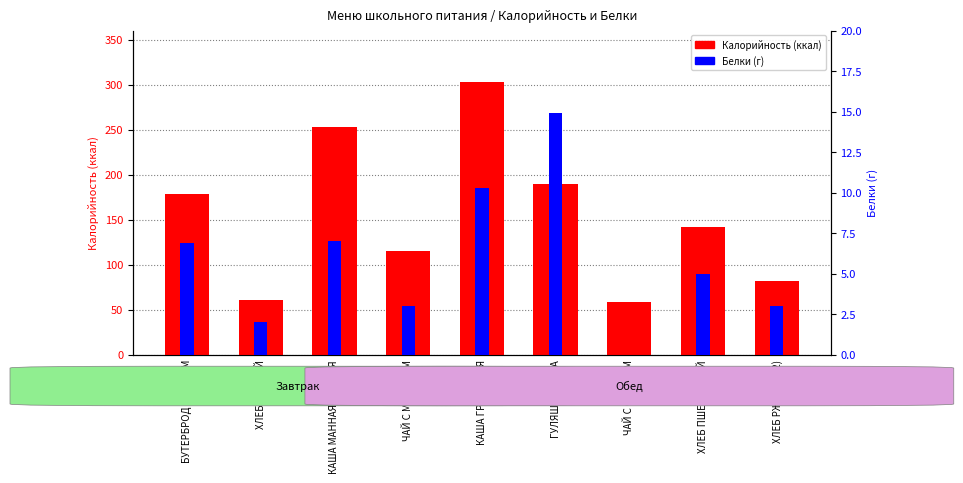

What is the approximate value of Белки (г) at ЧАЙ С МОЛОКОМ?

3.0